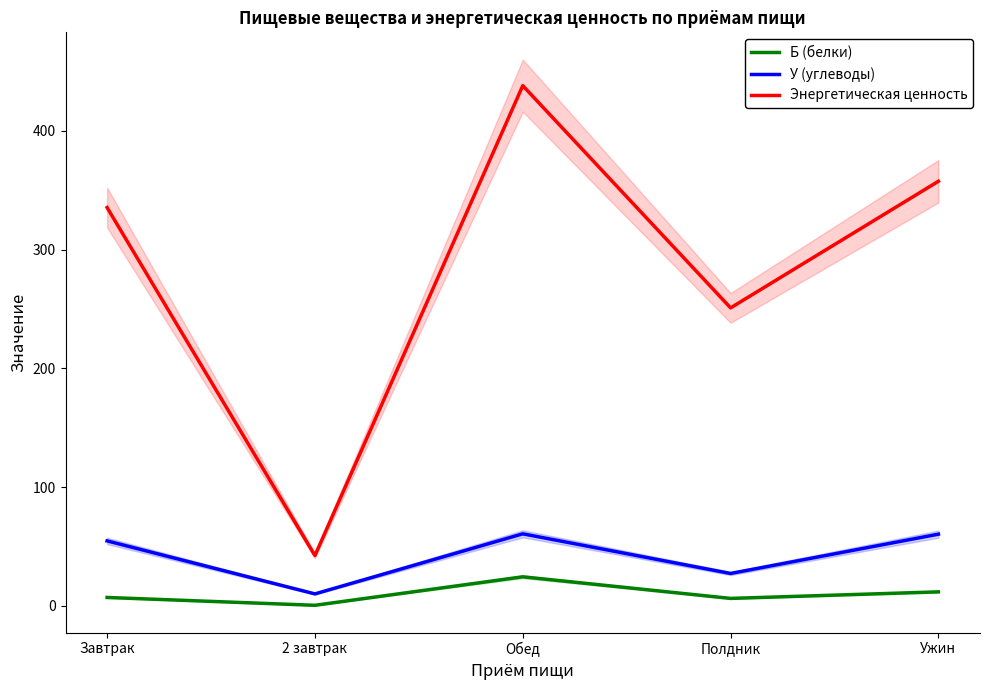

The Б (белки) series shows 3.5 at Полдник. True or false?

False